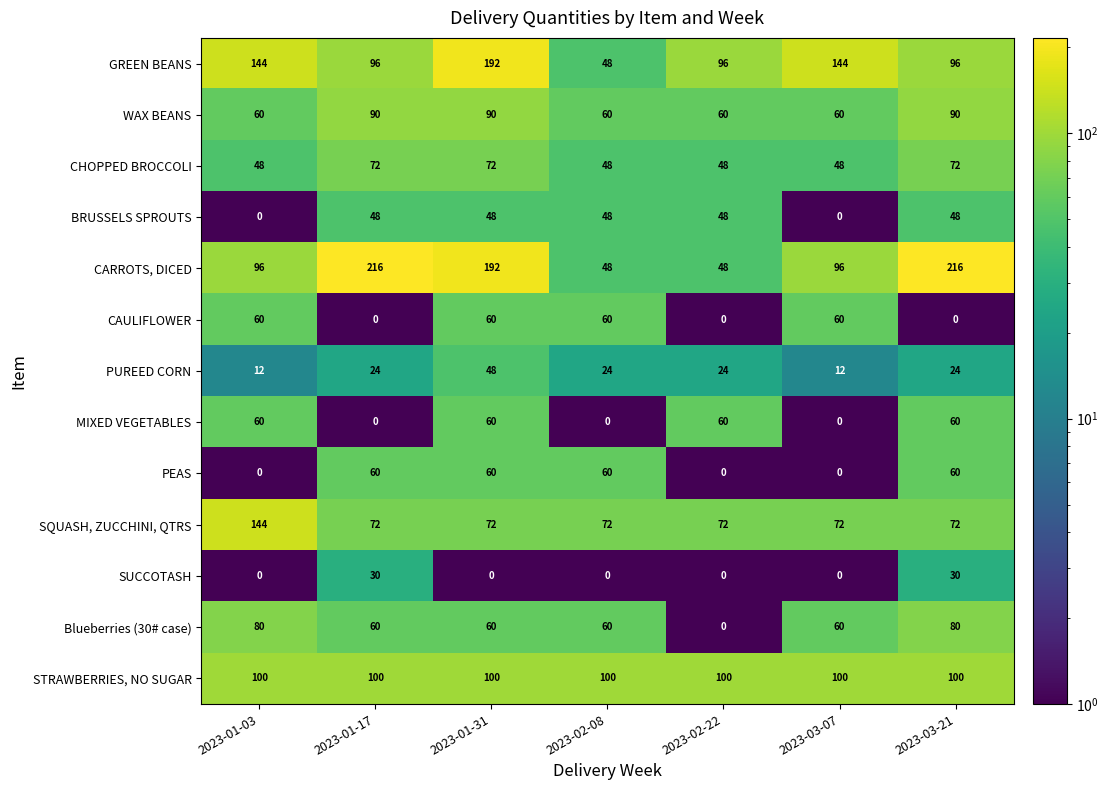

Is it true that SQUASH, ZUCCHINI, QTRS equals 72 at 2023-01-17?

True